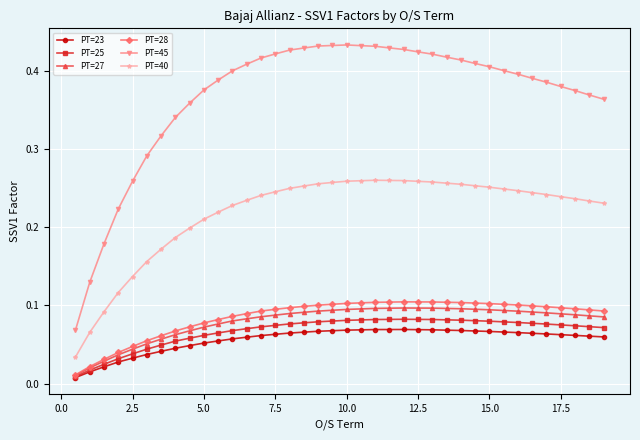

At how many categories does at least one series exceed 0?

38